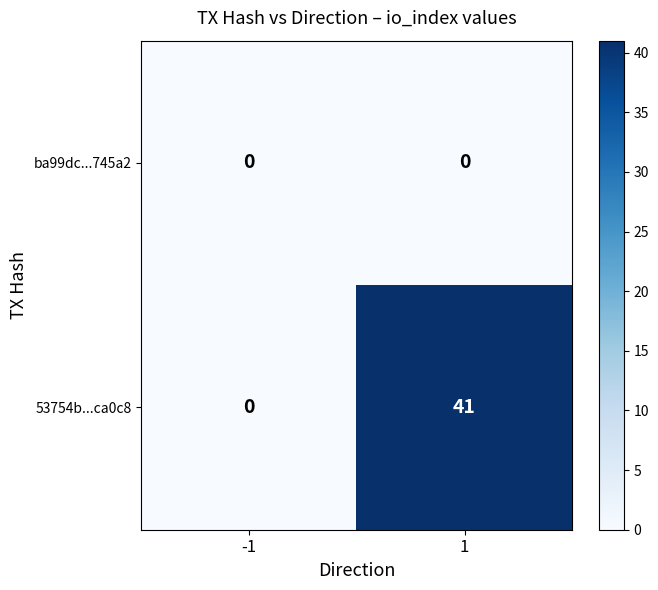

At 1, list the series in order from smallest to largest.

ba99dc...745a2, 53754b...ca0c8